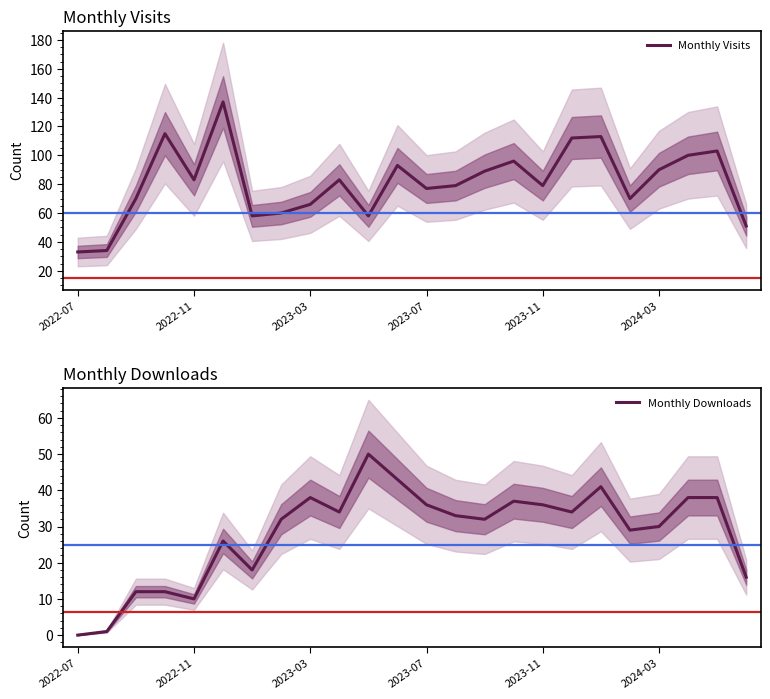

At which category does Monthly Downloads reach its first local valley?

2022-11